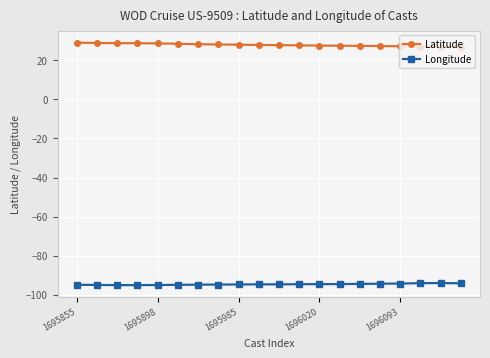

What is the value of the Latitude point at the 4th from the left?

28.7